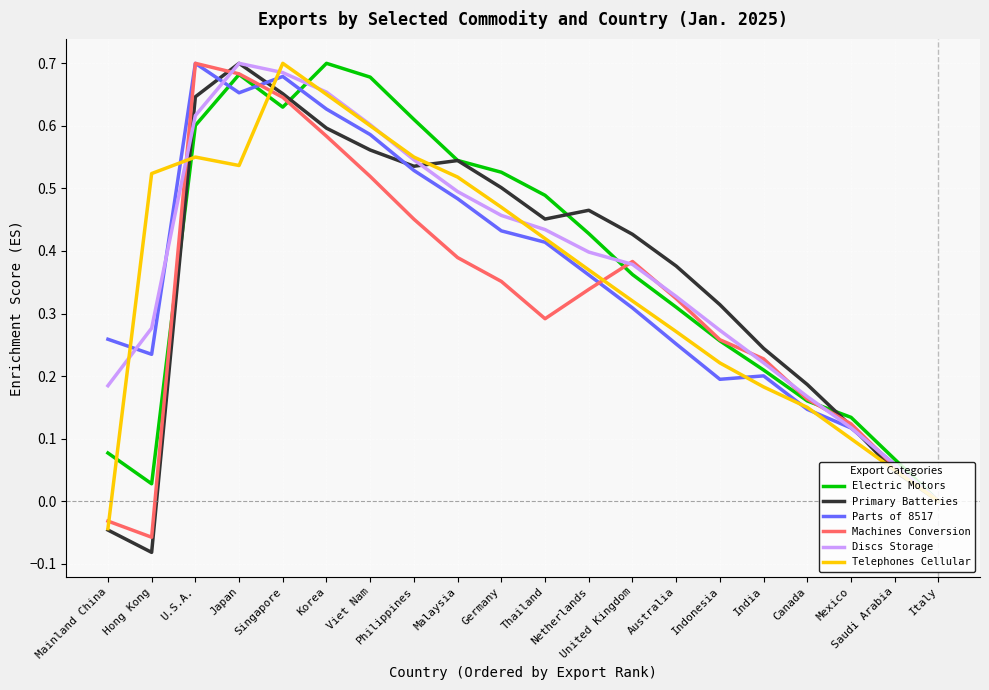

At which label is Primary Batteries closest to 0?

Italy